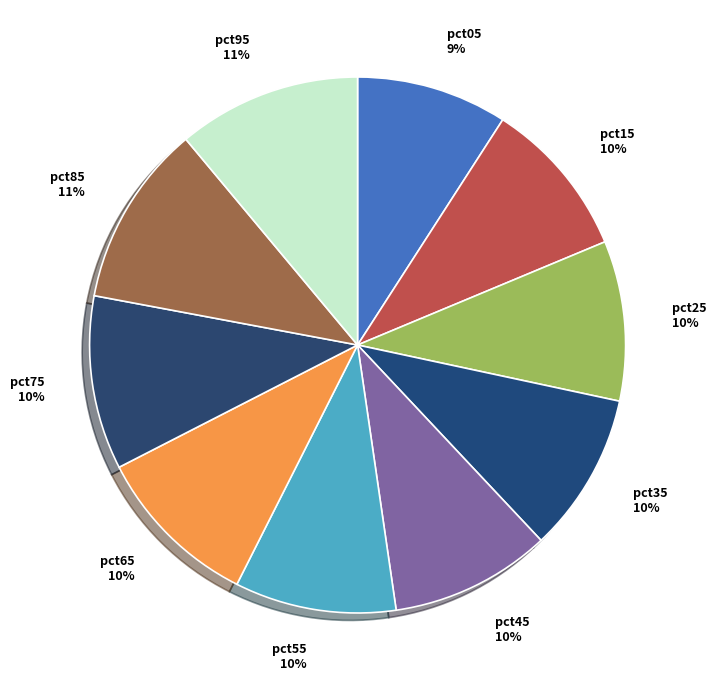

Between pct25 and pct85, which is larger?

pct85